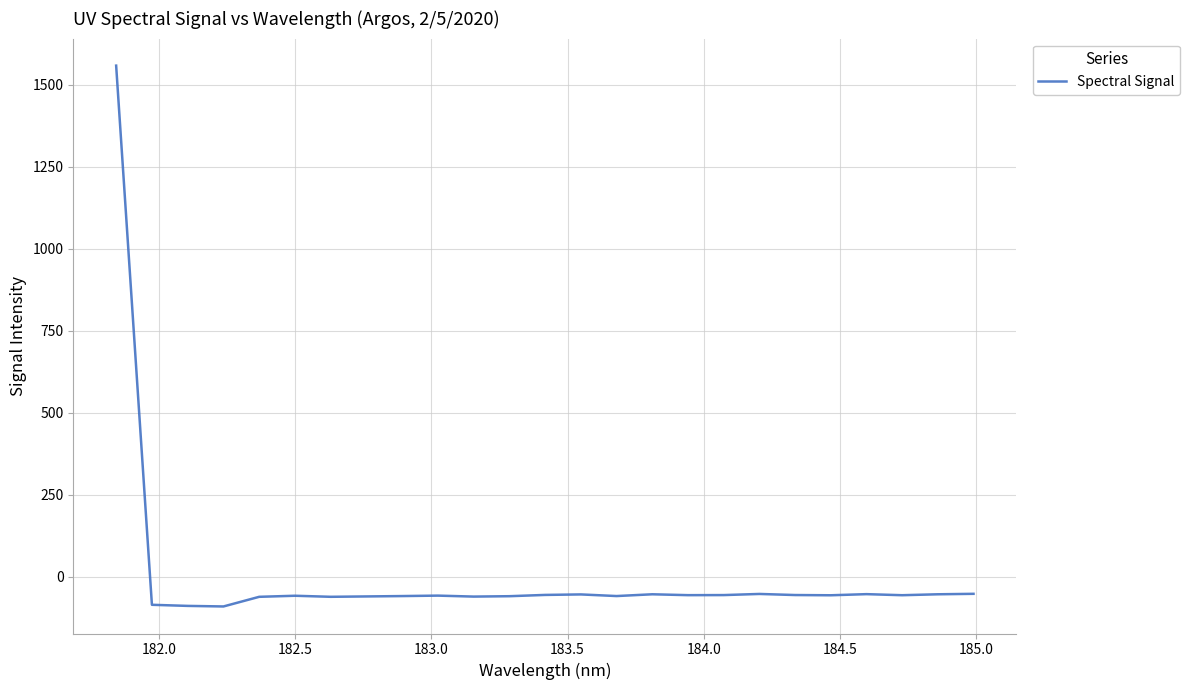

What is the smallest value displayed?

-91.2